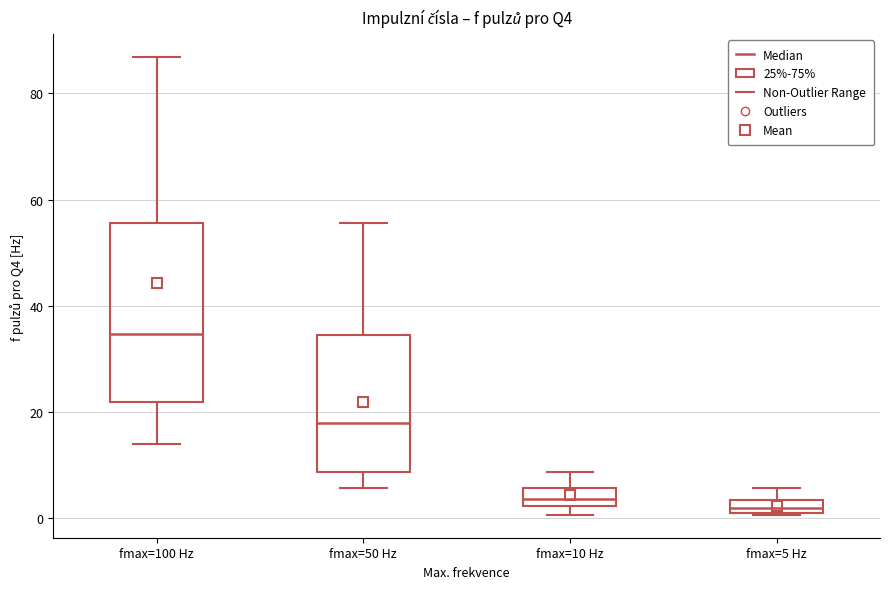

Where does the lower whisker of the box for fmax=100 Hz end on the y-axis? The values are not printed on the chart, so give them approximately, as read against the axis.

14